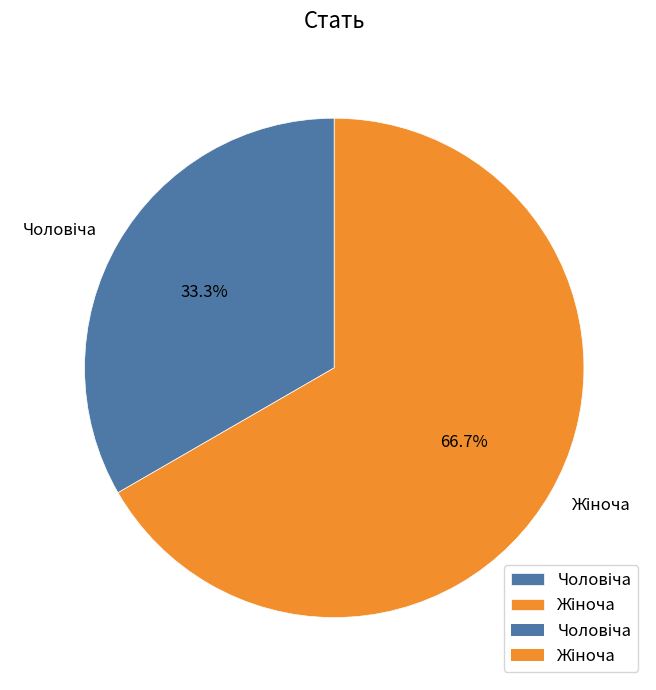

What is the change in value from Чоловіча to Жіноча?

+1